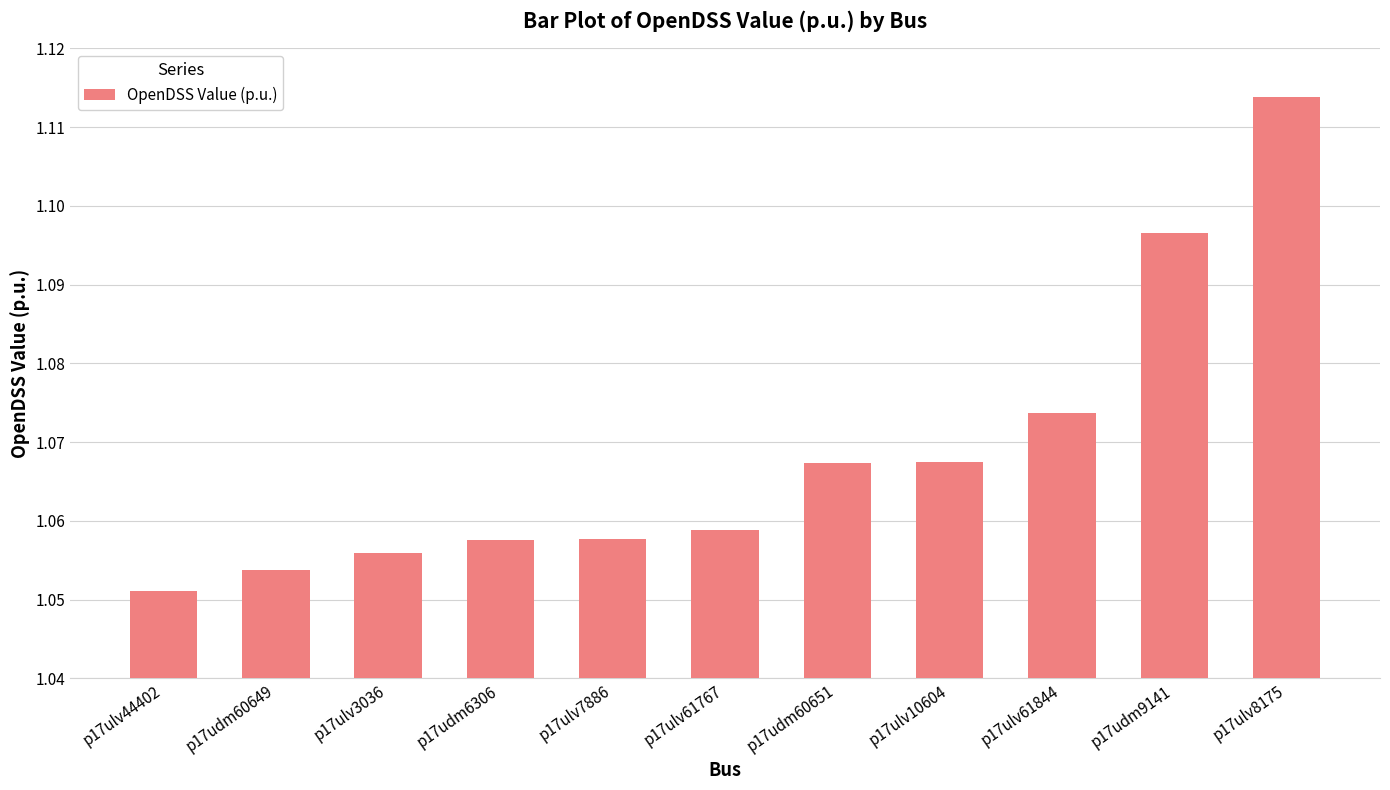

How many bars are there in total?

11